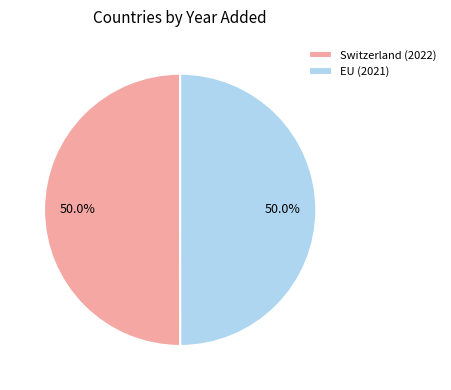

What percentage do EU and Switzerland together represent?

100.0%